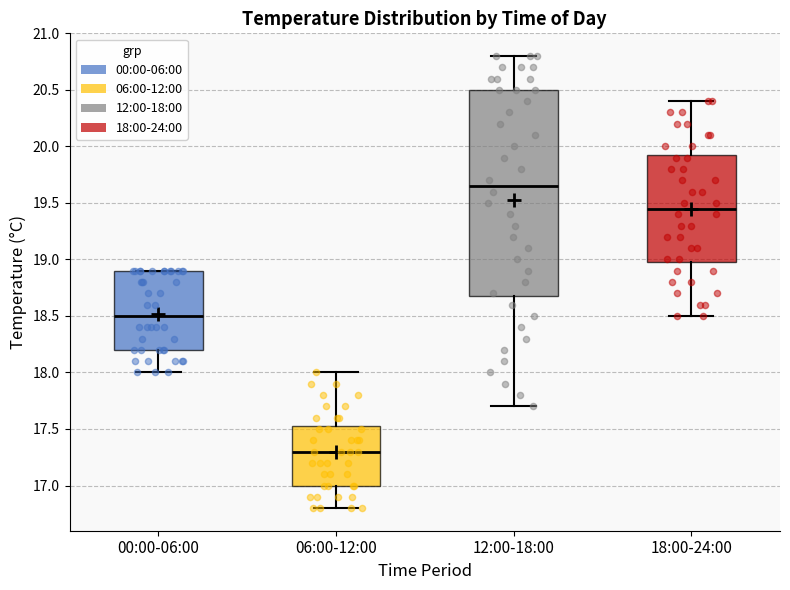

Reading left to right, read every box against the y-axis: the position of its median line, the range the box covers, and the ends of its whiskers. The values are not printed on the chart, so give them approximately, as read against the axis.

00:00-06:00: median 18.50, box 18.20 to 18.90, whiskers 18.00 to 18.90
06:00-12:00: median 17.30, box 17.00 to 17.55, whiskers 16.80 to 18.00
12:00-18:00: median 19.65, box 18.70 to 20.50, whiskers 17.70 to 20.80
18:00-24:00: median 19.45, box 19.00 to 19.95, whiskers 18.50 to 20.40